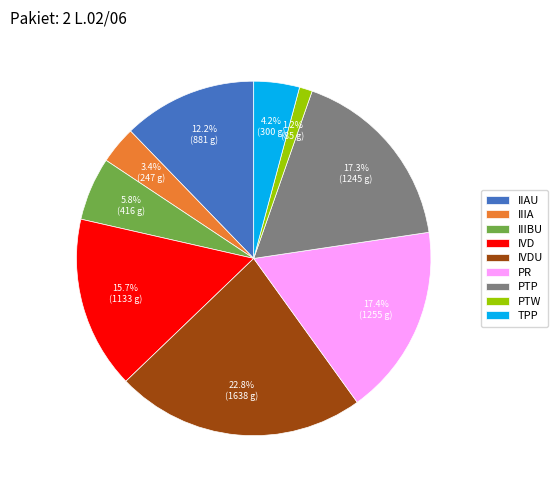

To the nearest percent, what is the combined percentage of IIIBU and IVD?

22%